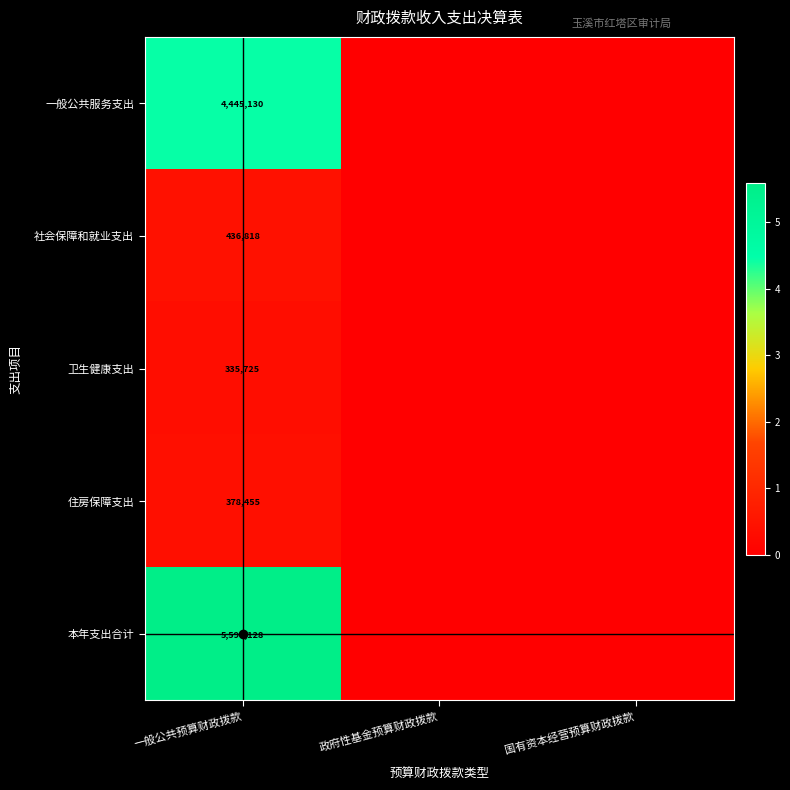

What is the difference between the maximum and minimum values in the 一般公共服务支出 series?

4445129.7